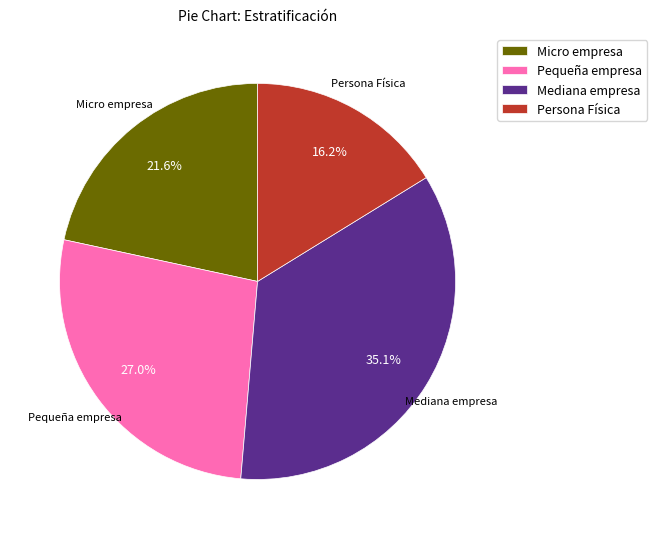

Is there a majority slice in this chart?

No